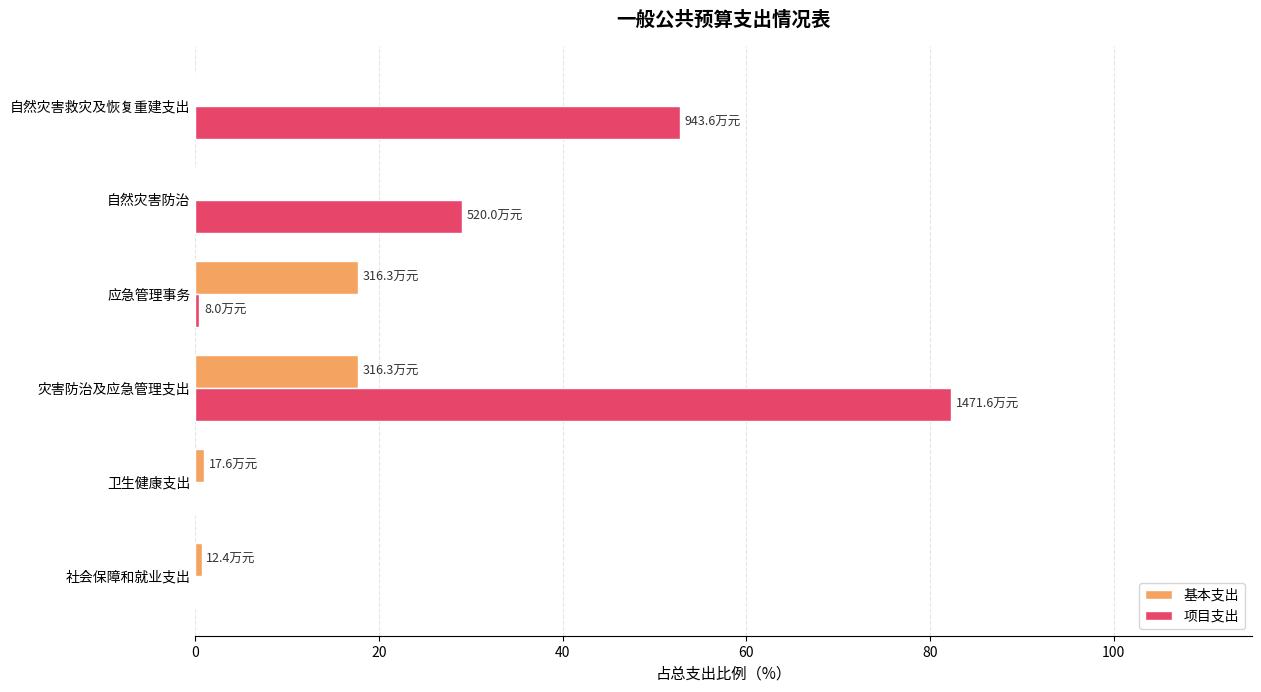

Between 卫生健康支出 and 自然灾害防治, which series saw the biggest shift?

项目支出